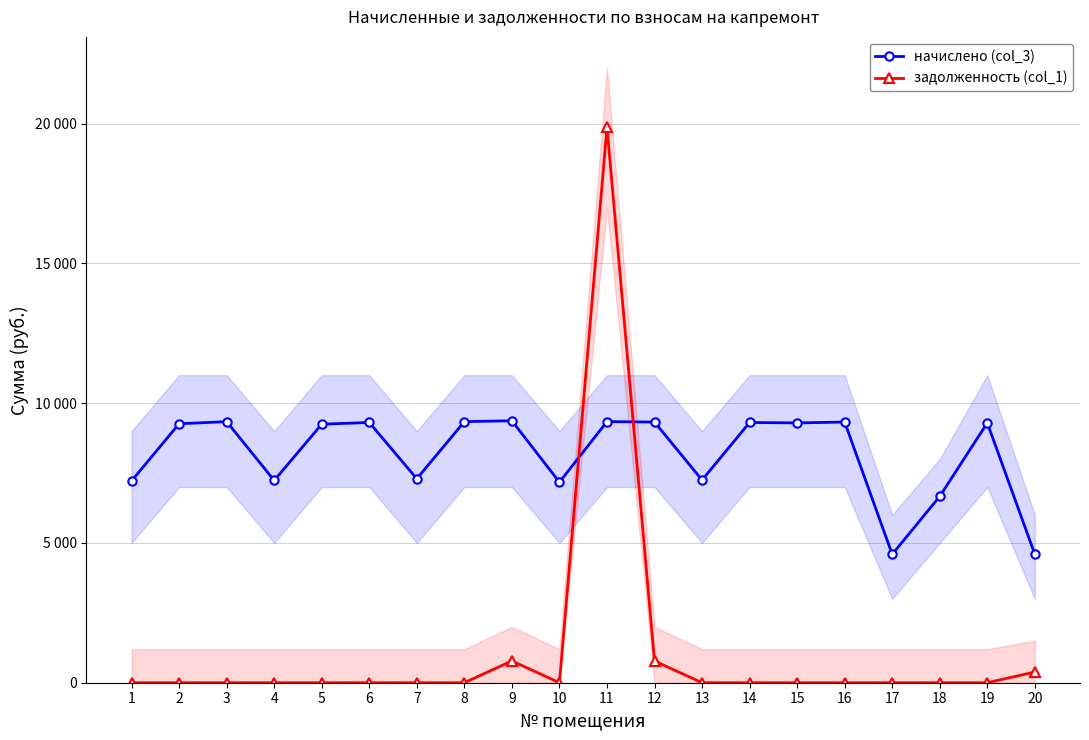

Reading left to right, list all the values displayed in this chart.

начислено (col_3): 1=7219.2	2=9262.1	3=9338.9	4=7234.6	5=9246.8	6=9308.2	7=7296.0	8=9338.9	9=9369.6	10=7173.1	11=9338.9	12=9323.5	13=7249.9	14=9308.2	15=9292.8	16=9323.5	17=4592.6	18=6666.2	19=9292.8	20=4592.6
задолженность (col_1): 1=0.0	2=0.0	3=0.0	4=0.0	5=0.0	6=0.0	7=0.0	8=0.0	9=780.8	10=0.0	11=19869.4	12=777.0	13=0.0	14=0.0	15=0.0	16=0.0	17=0.0	18=0.0	19=0.0	20=382.7